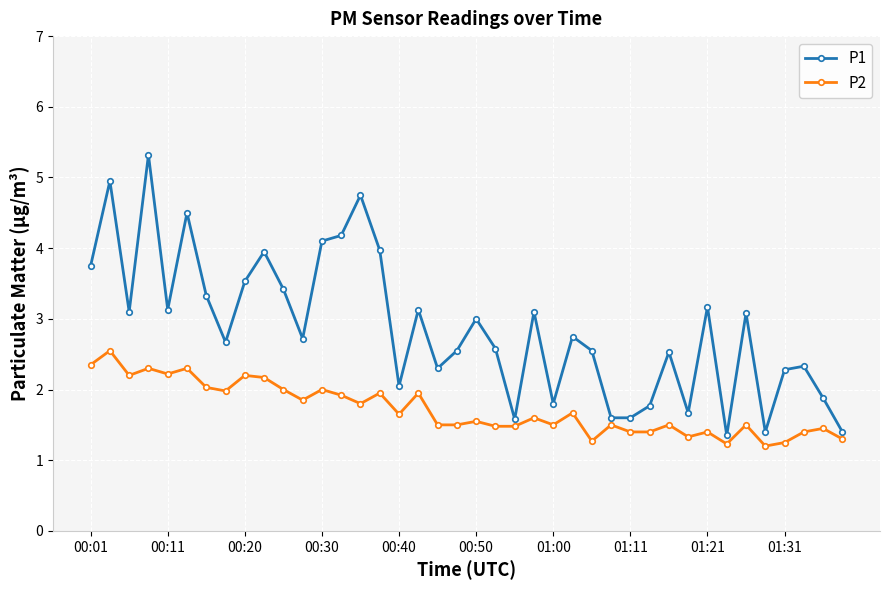

Which series has the largest total across all categories?

P1